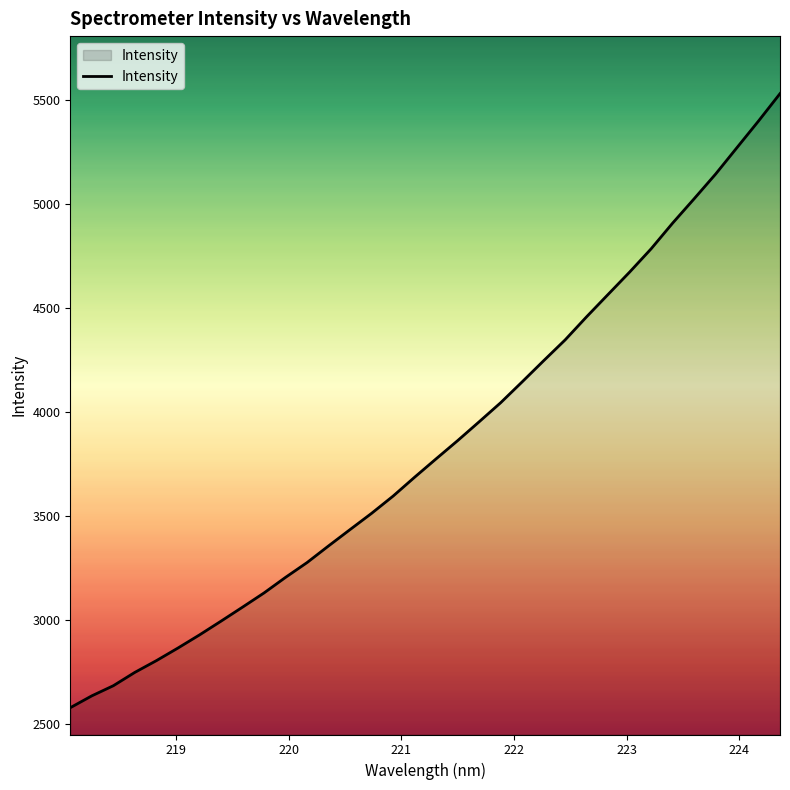

What is the greatest value displayed?

5532.2